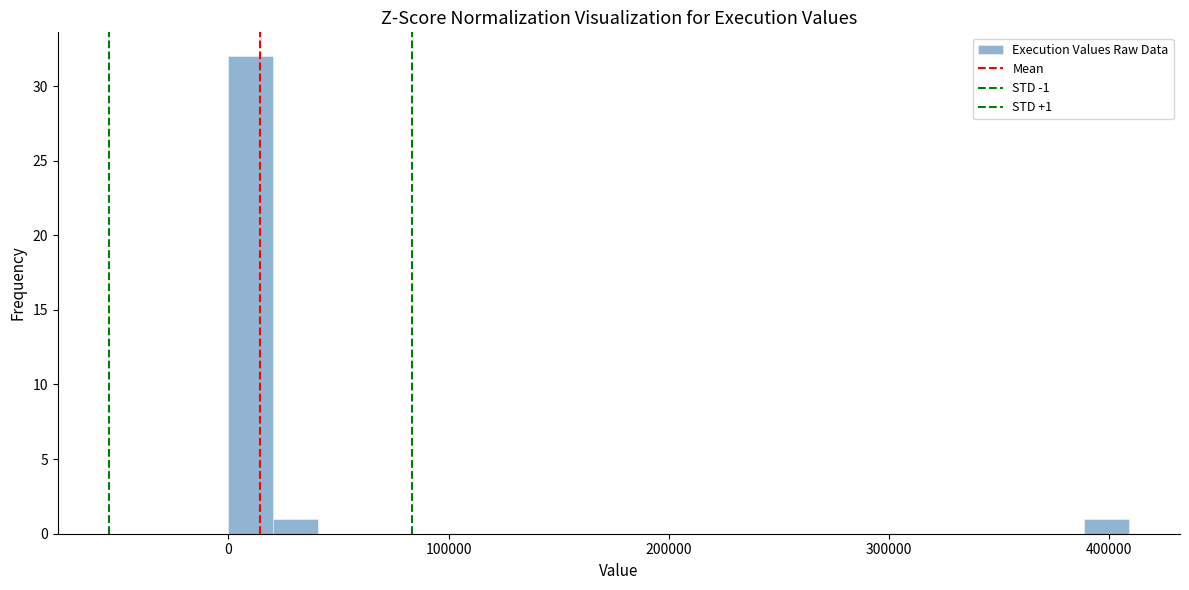

Read against the x-axis, roughly where is the centre of the tallest bar?

10000